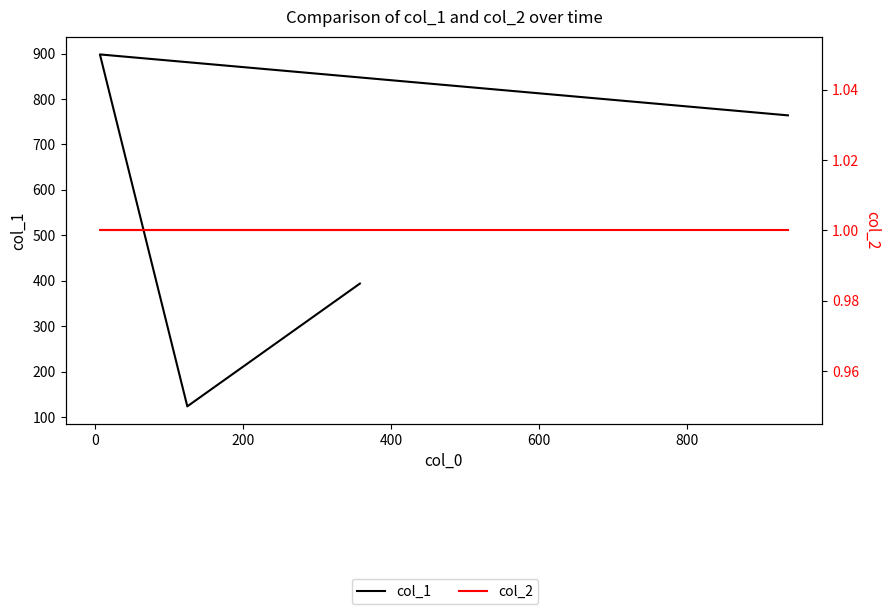

Which series has the largest total across all categories?

col_1